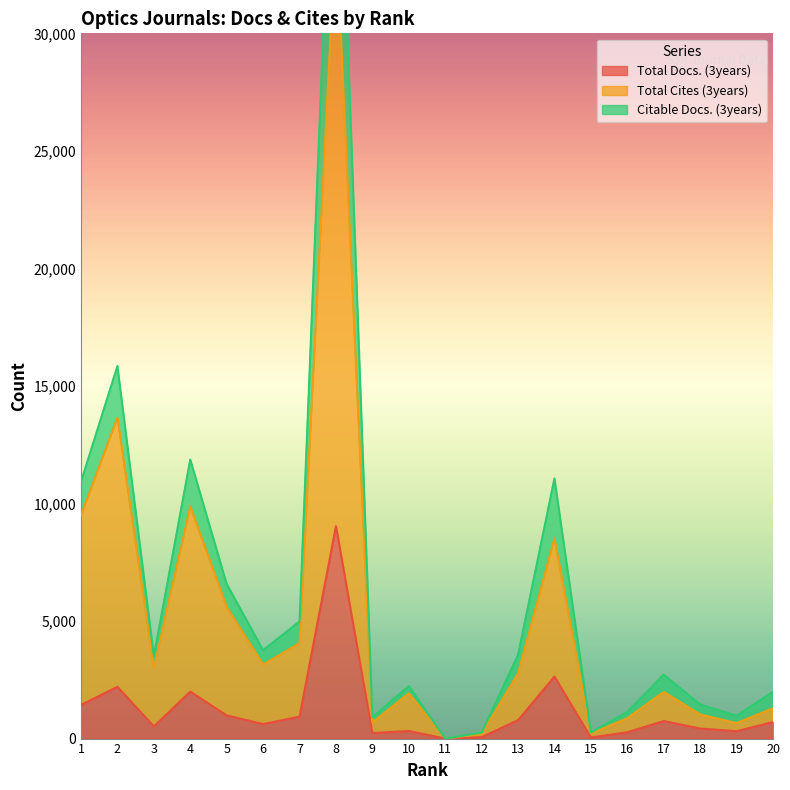

True or false: Total Docs. (3years) and Citable Docs. (3years) cross at least once.

False